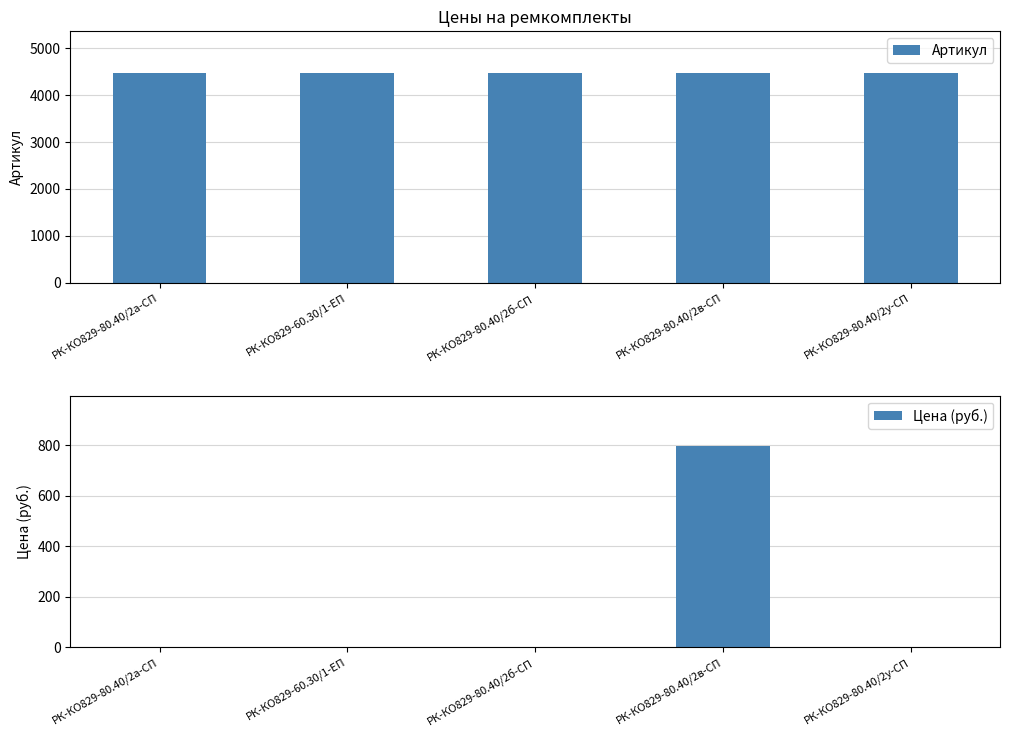

What is the total value across all series at РК-КО829-60.30/1-ЕП?

4469.0